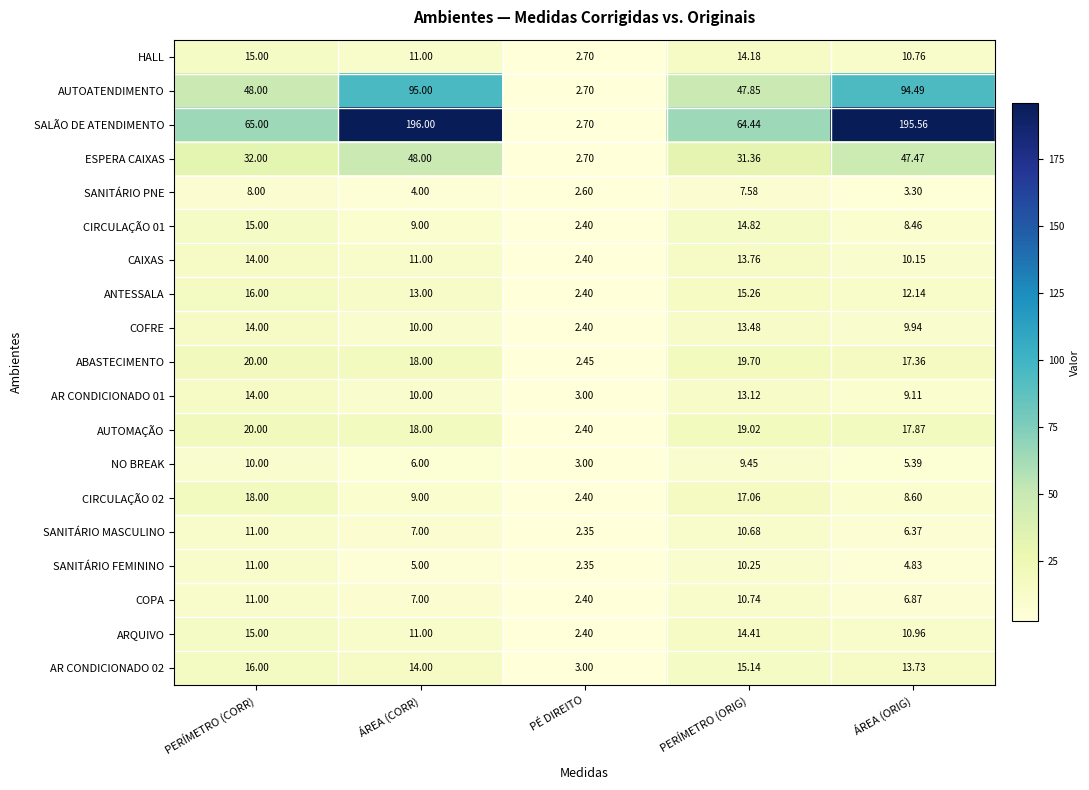

Which series has the widest spread of values?

SALÃO DE ATENDIMENTO